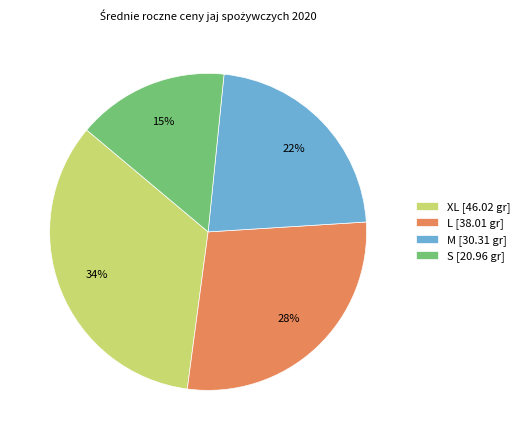

To the nearest percent, what portion does M represent?

22%